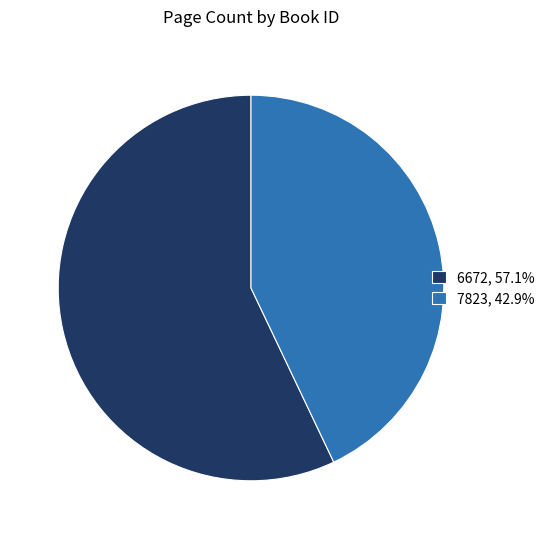

Do 7823, 42.9% and 6672, 57.1% together represent more than half of the pie?

Yes